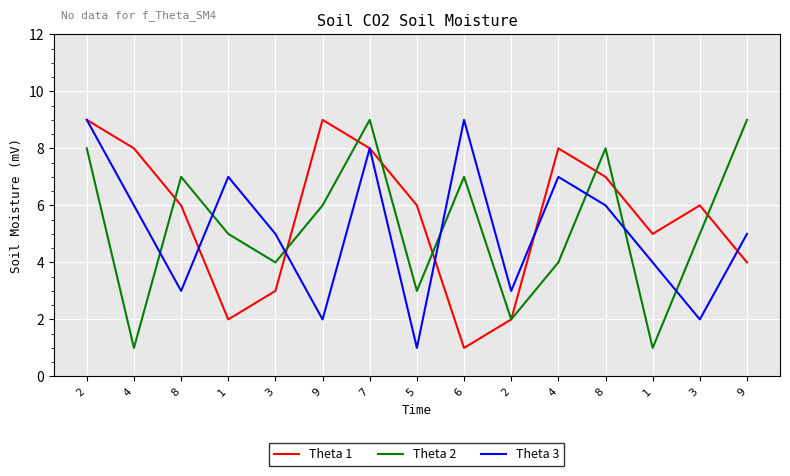

How many lines are shown in the chart?

3